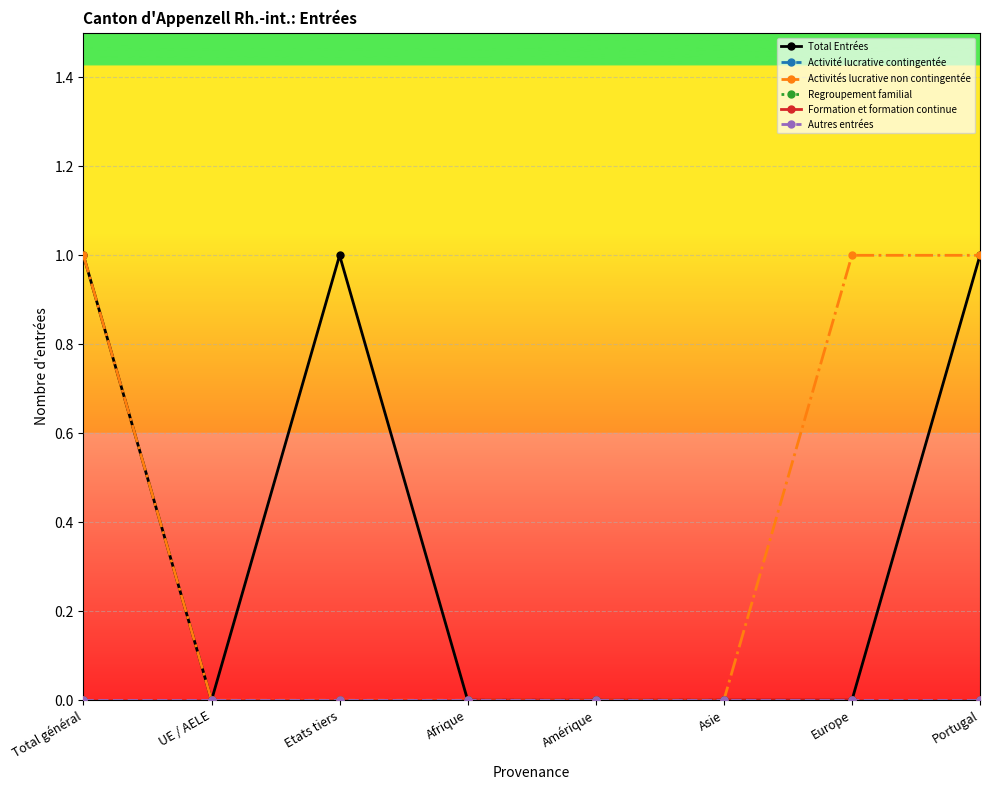

The value of Activité lucrative contingentée at Amérique is 0. True or false?

True